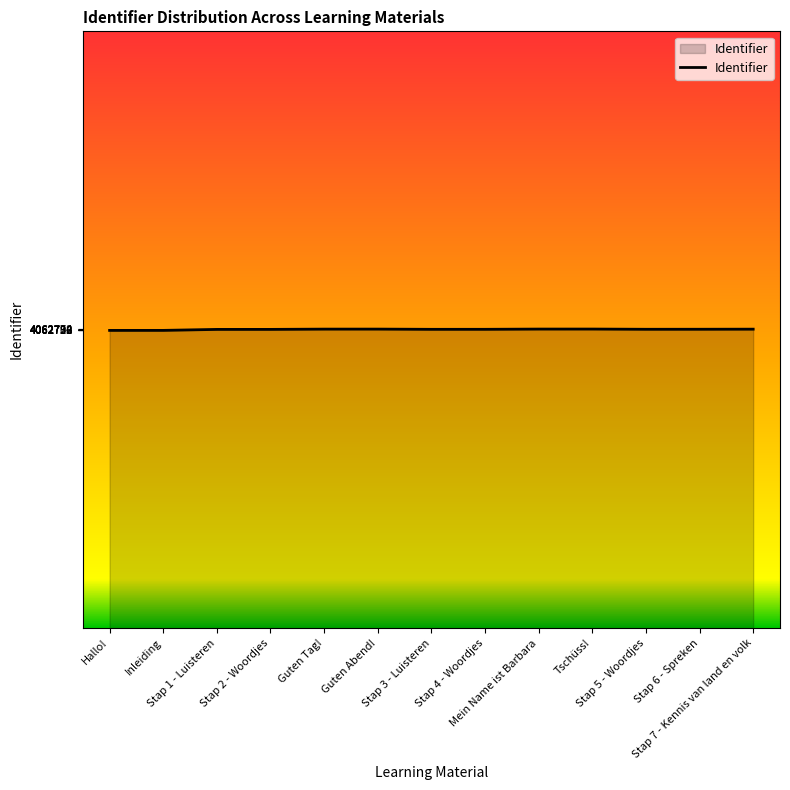

What is the maximum value shown in the chart?

4062792